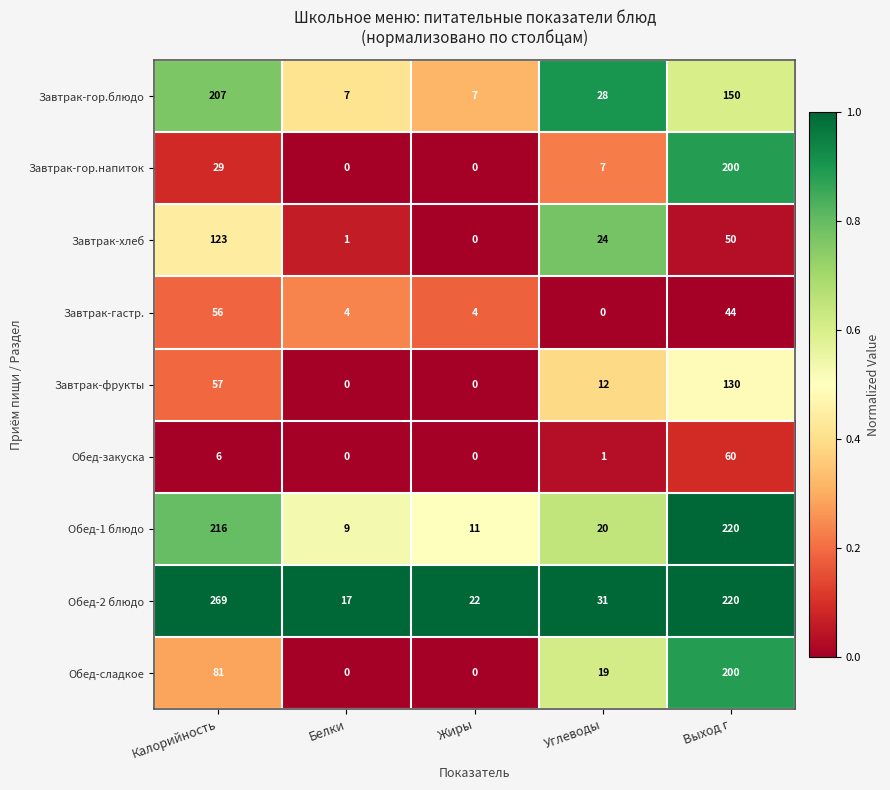

What is the maximum value shown in the chart?

269